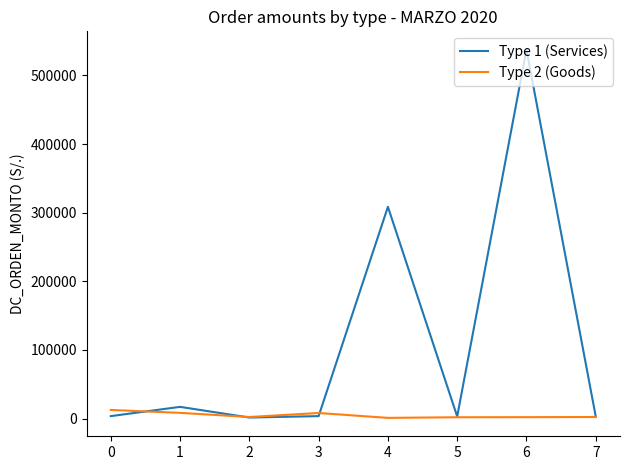

List the series in order of their overall mean, highest first.

Type 1 (Services), Type 2 (Goods)